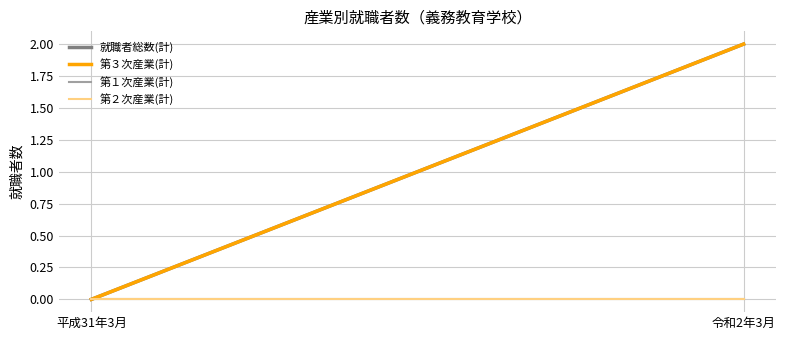

The value of 第２次産業(計) at 令和2年3月 is 0. True or false?

True